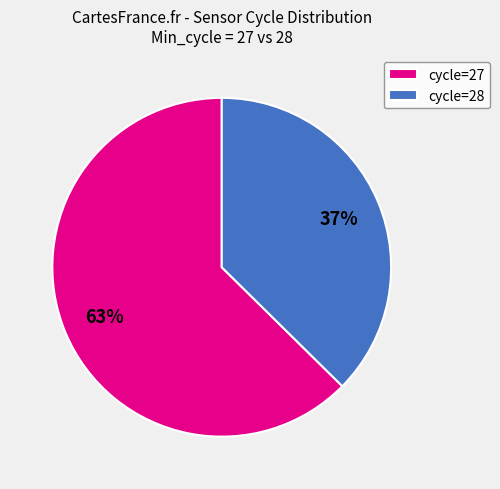

The cycle=28 slice represents 26% of the pie. True or false?

False